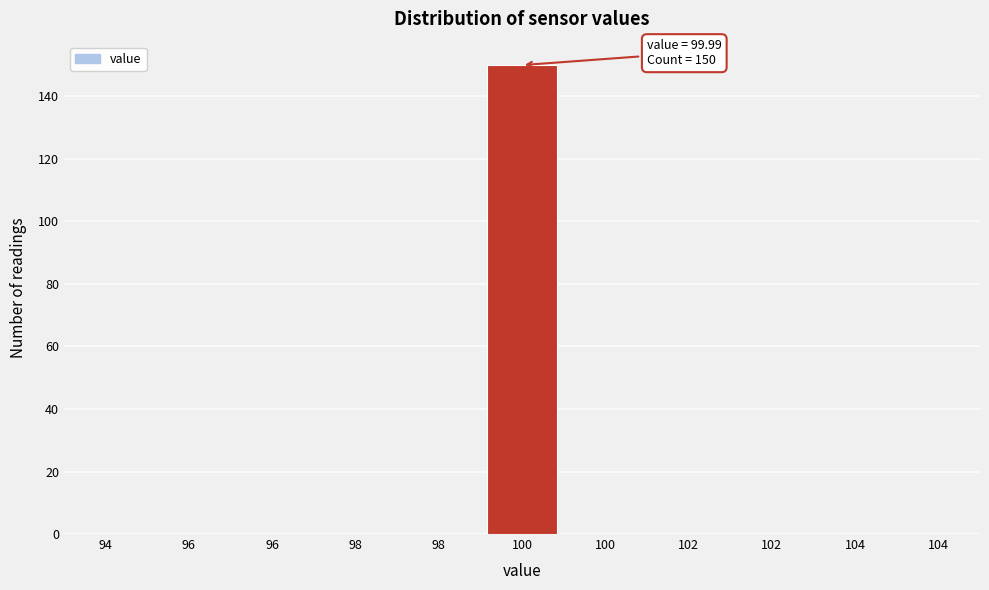

Are the bars horizontal?

No